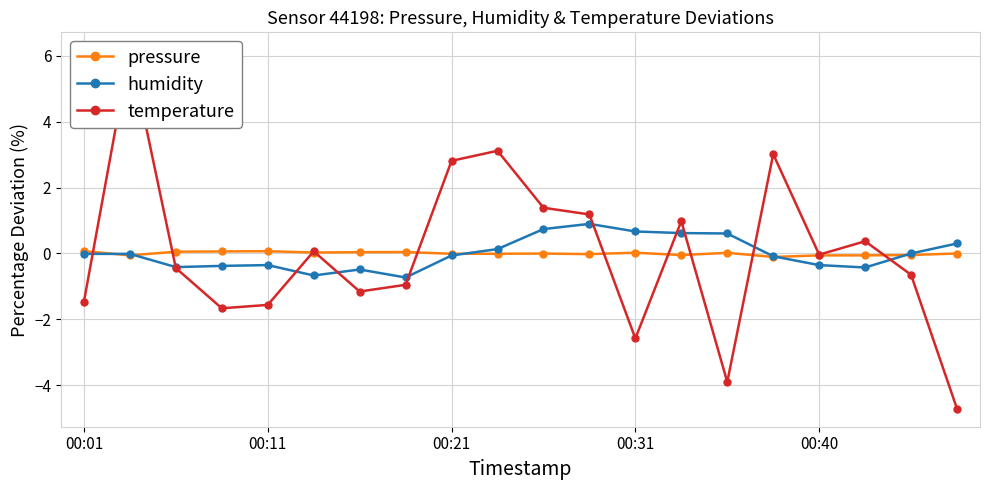

True or false: pressure has more than 2 interior local peaks.

True